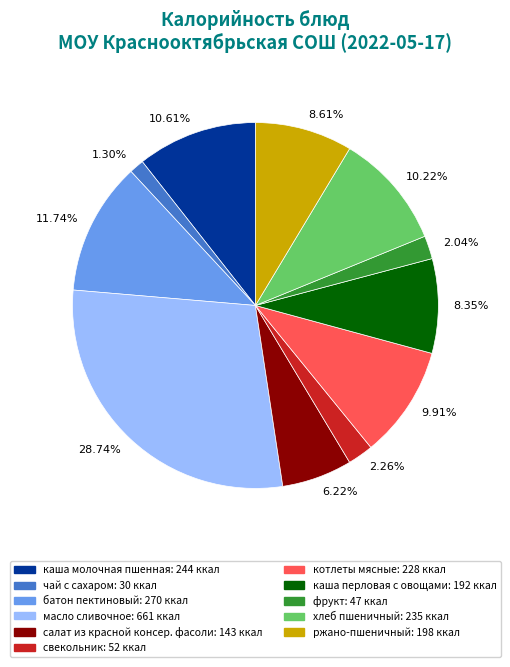

Is there a majority slice in this chart?

No